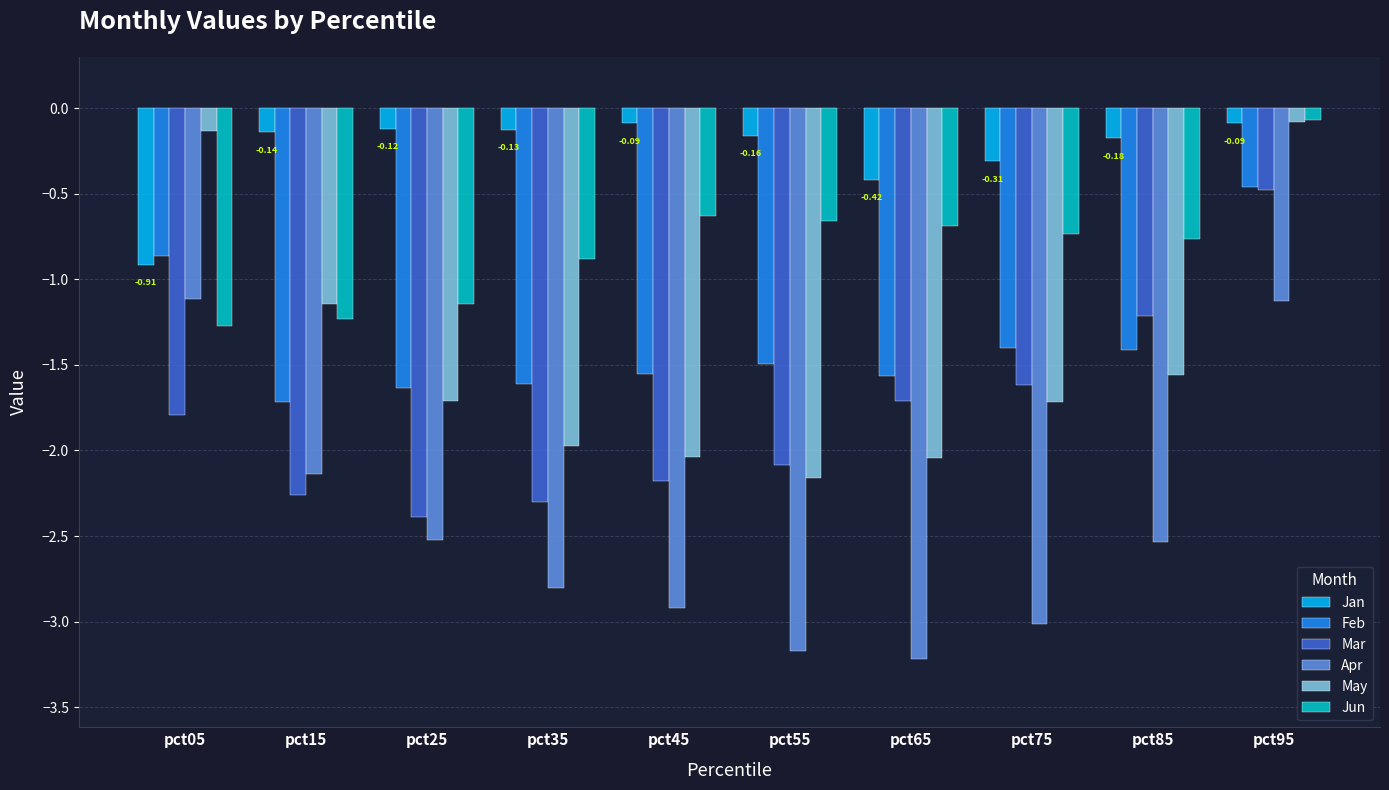

How many bars are there in total?

60